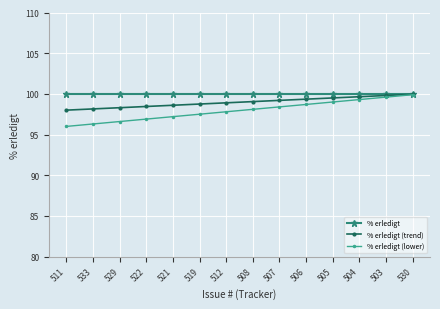

At 521, list the series in order from smallest to largest.

% erledigt (lower), % erledigt (trend), % erledigt